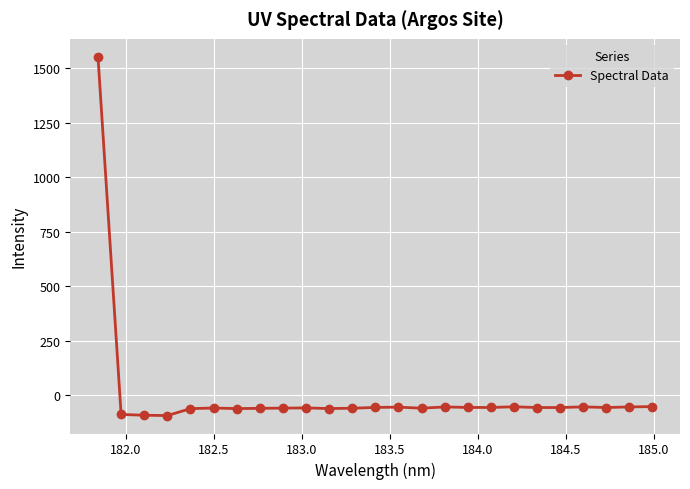

What is the sum of all values?

89.4